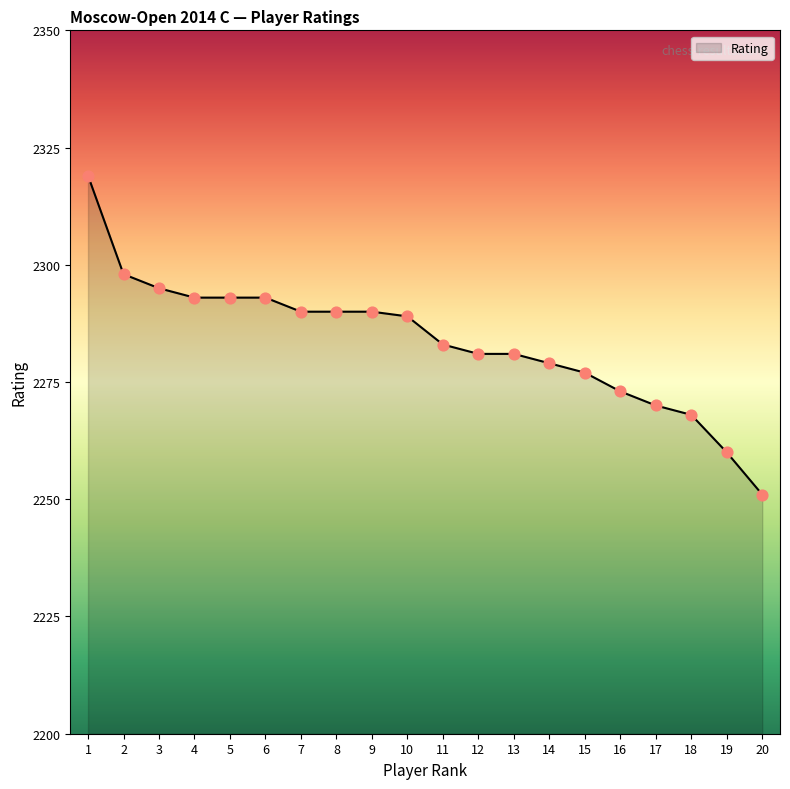

What is the change in value from 2 to 13?

-17